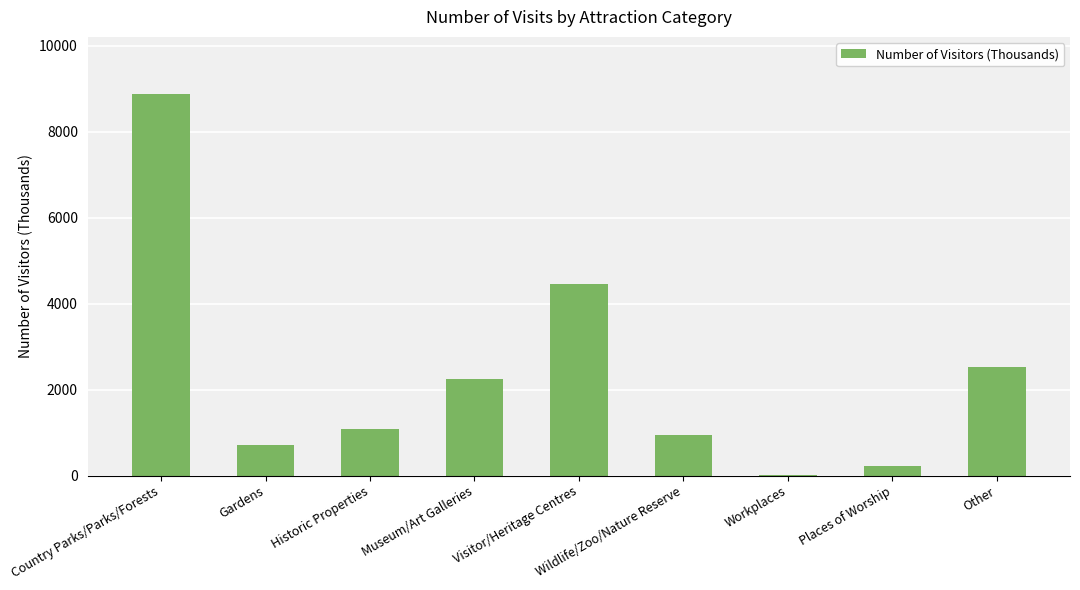

Is it true that the value at Museum/Art Galleries is 2240?

True